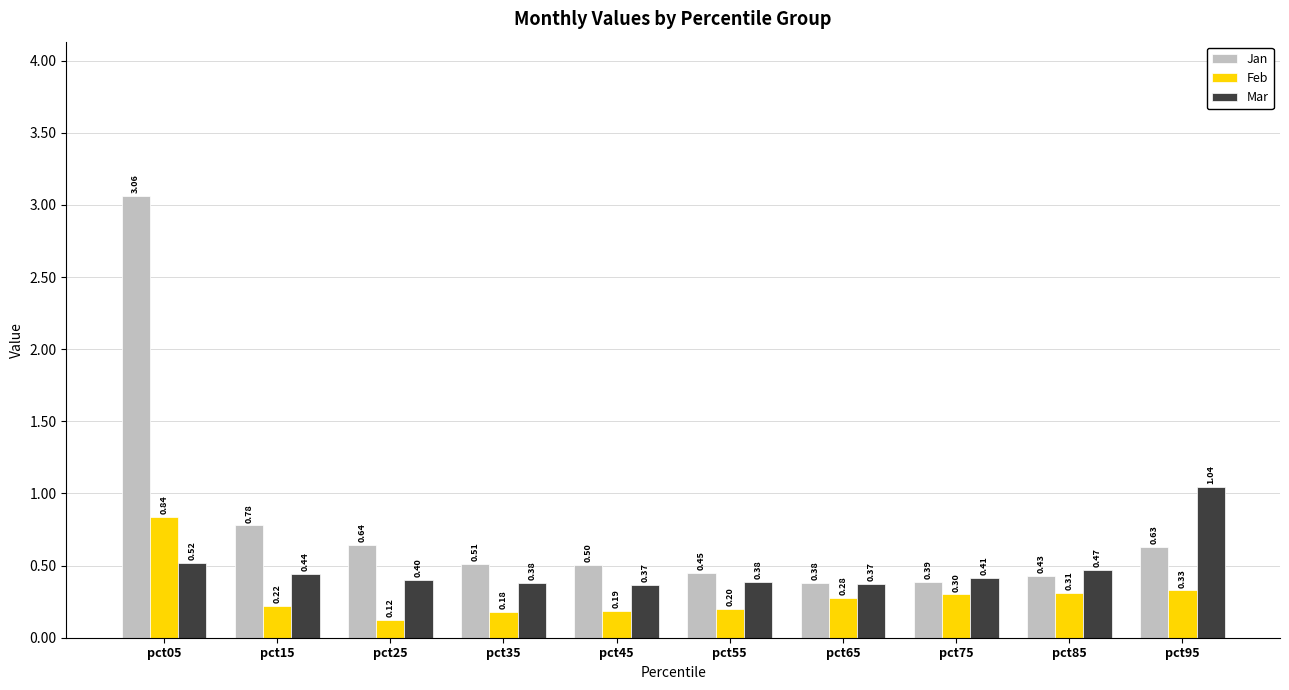

What is the sum of all Jan values?

7.8